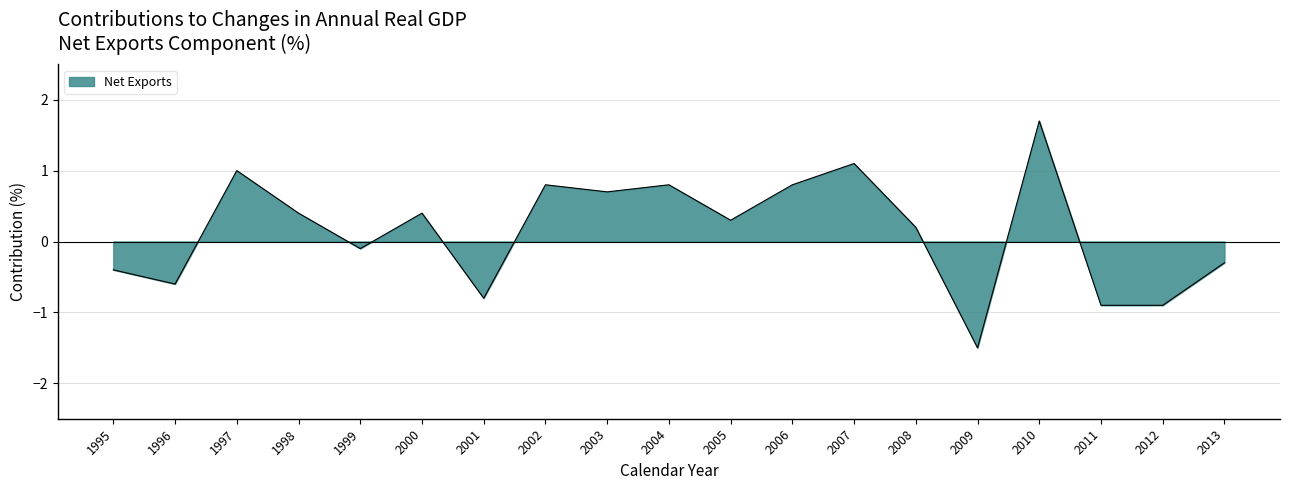

At which label is the value closest to 0?

1999